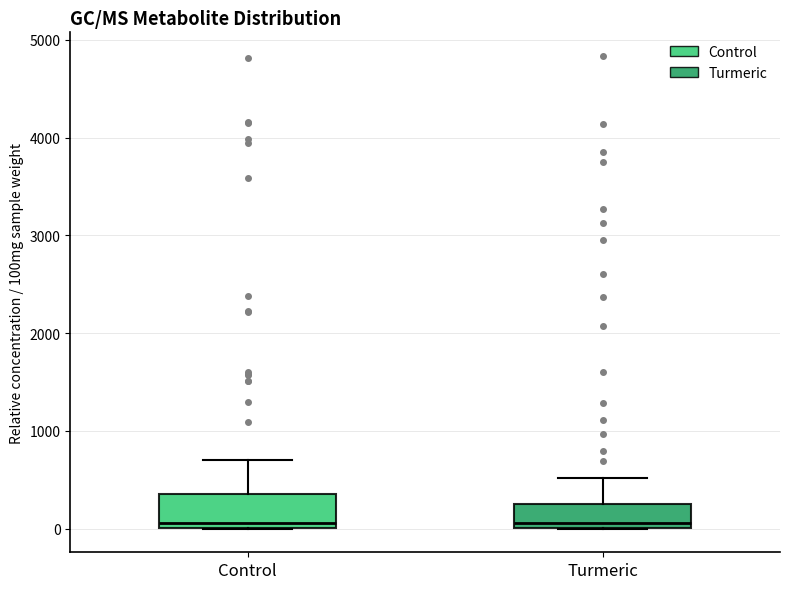

Reading left to right, transcribe this box plot: for each box, give where its median line is, the range the box spans, and where its two whiskers end, as read against the y-axis. The values are not printed on the chart, so give them approximately, as read against the axis.

Control: median 100, box 0 to 400, whiskers 0 to 700
Turmeric: median 100, box 0 to 200, whiskers 0 to 500